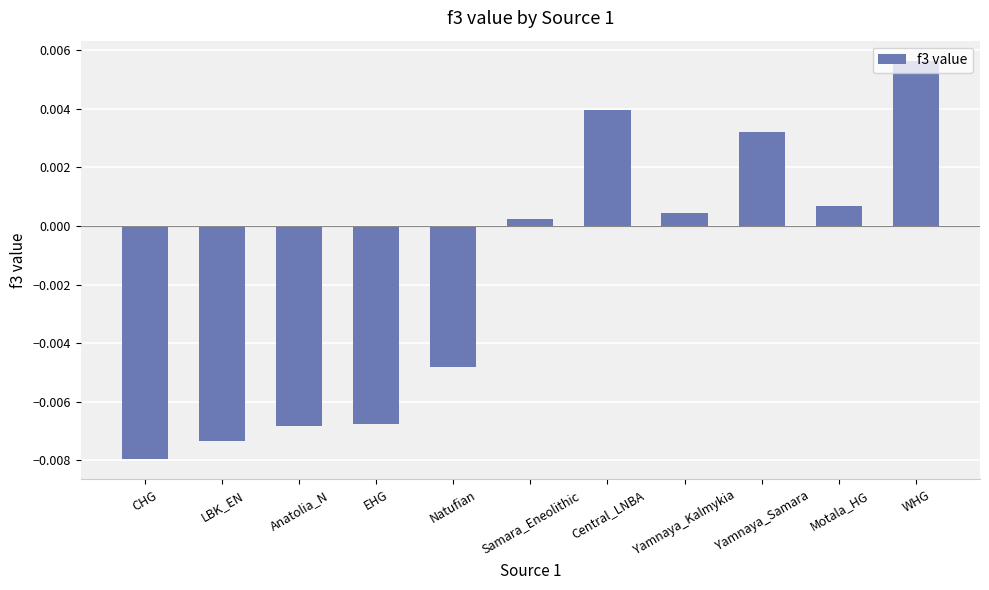

Between EHG and LBK_EN, which is larger?

EHG